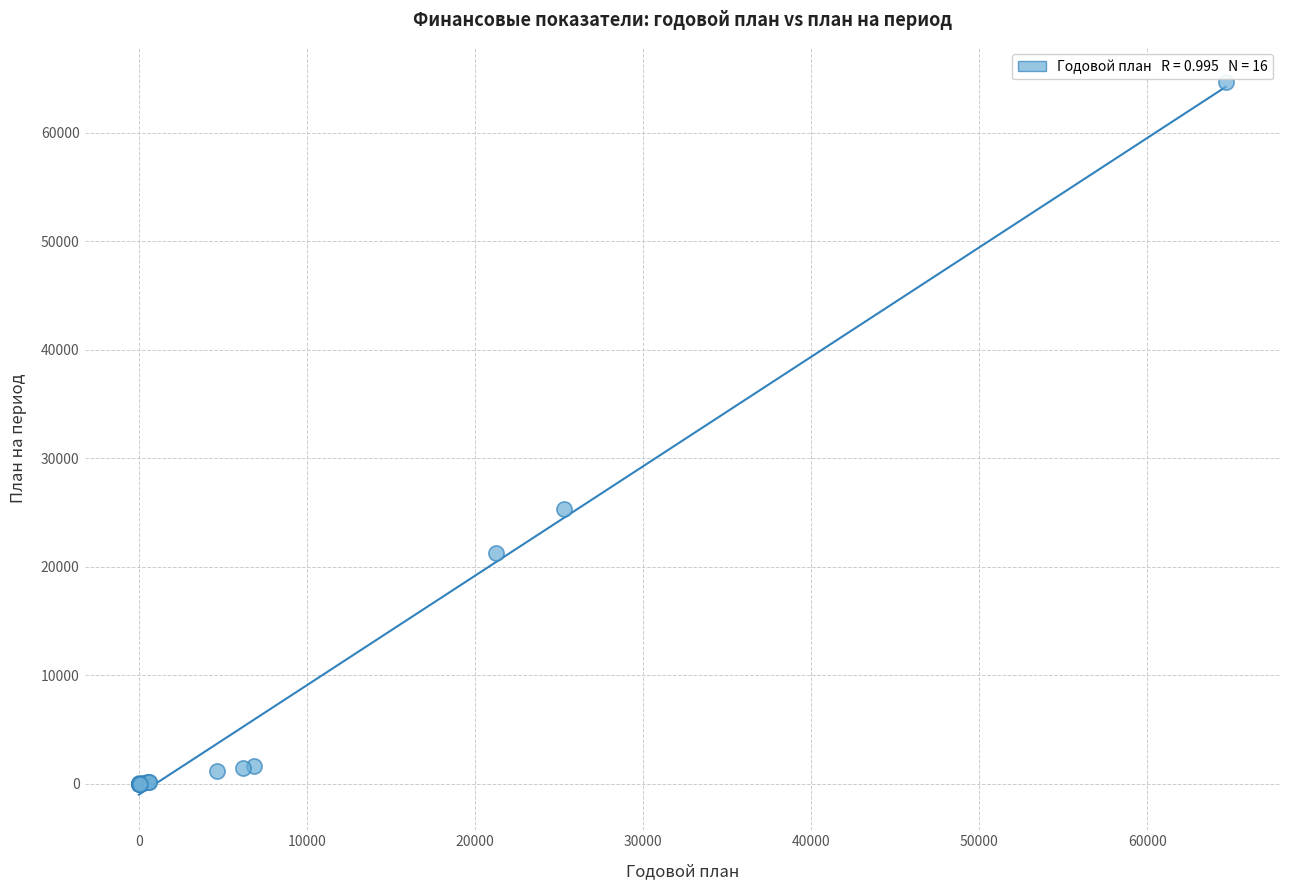

What Y value in the scatter plot is closest to 32328?

25292.0